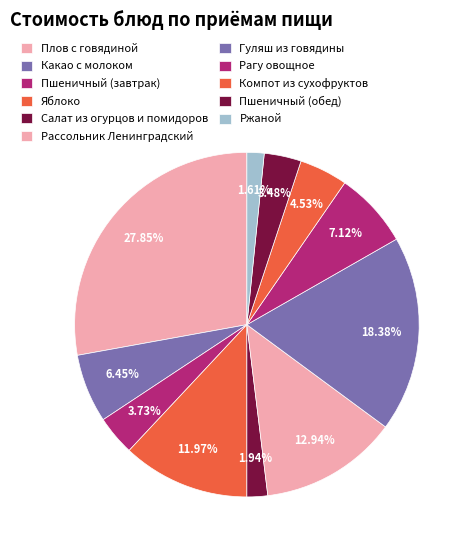

How many slices are in this pie chart?

11